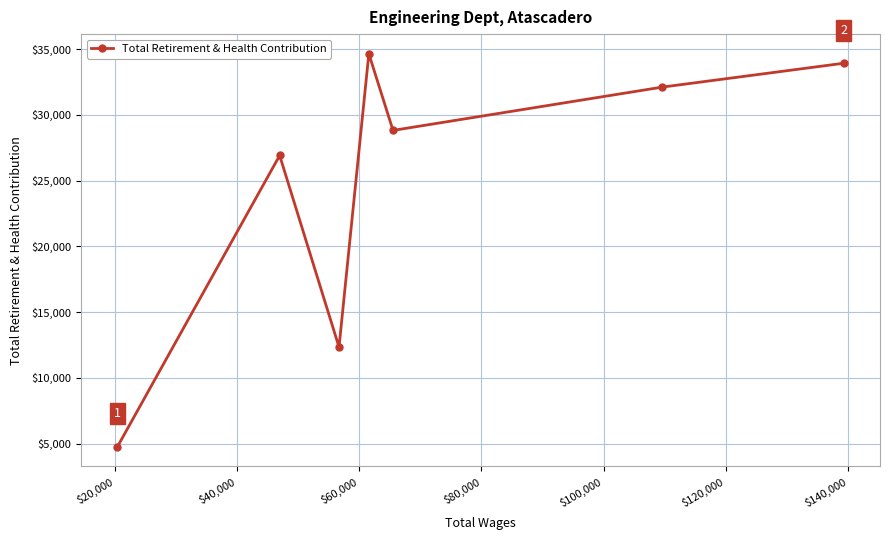

Does the chart display data point markers on the line(s)?

Yes